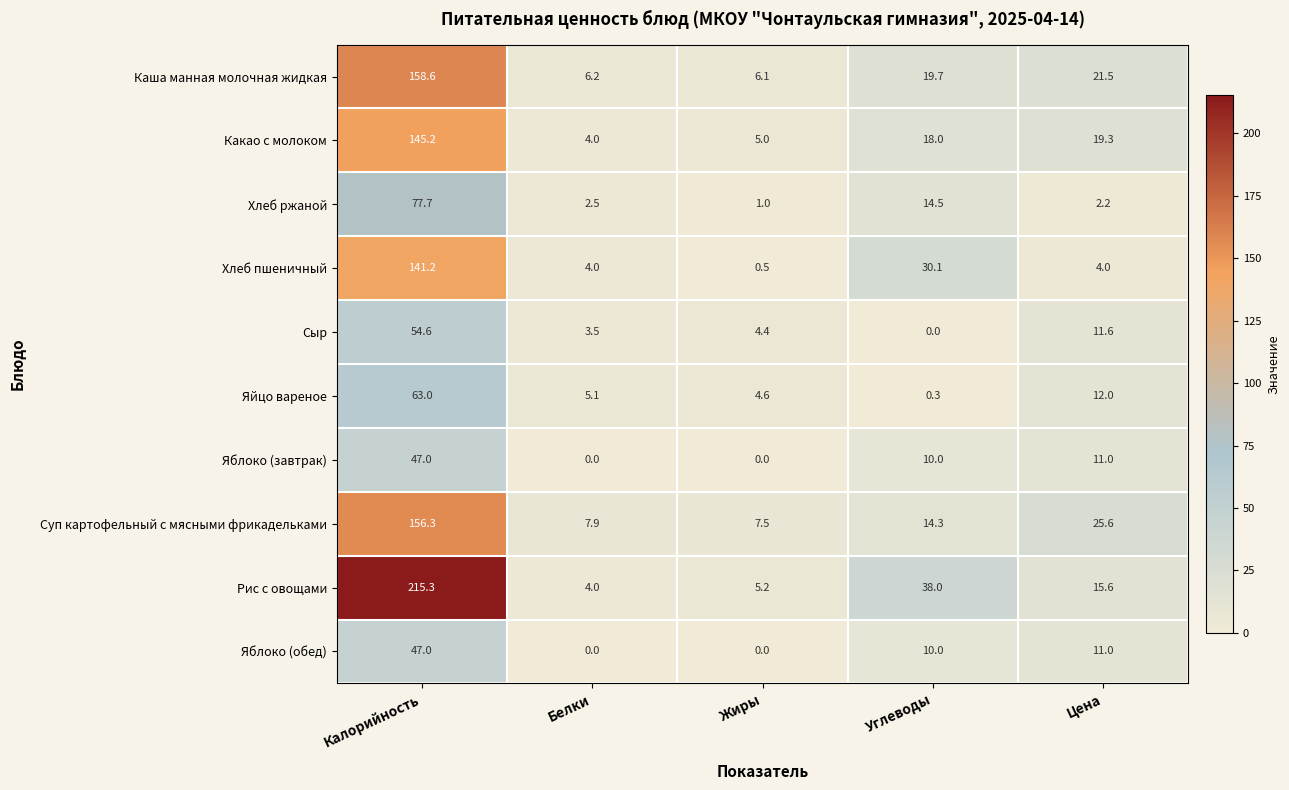

Which series has the largest total across all categories?

Рис с овощами